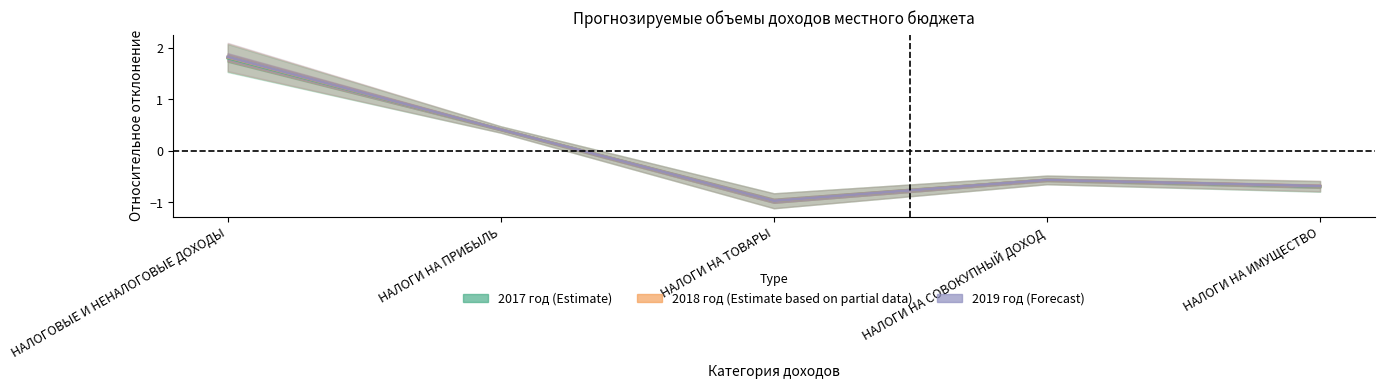

Between НАЛОГИ НА ПРИБЫЛЬ and НАЛОГИ НА СОВОКУПНЫЙ ДОХОД, which series saw the biggest shift?

2017 год